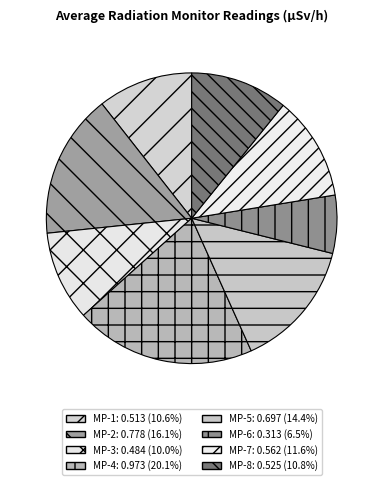

To the nearest percent, what is the difference between the largest and smallest slice percentages?

14%